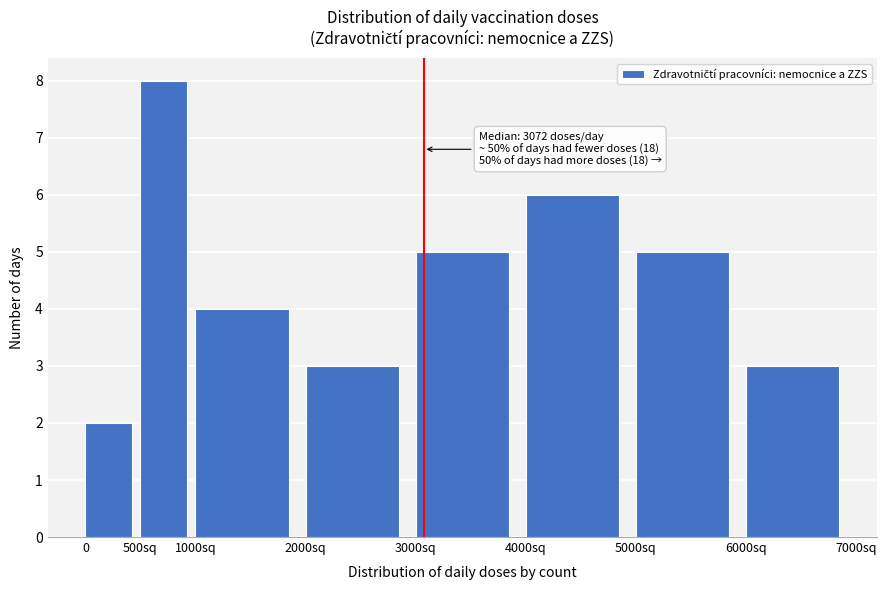

Reading left to right, extract all data points from this chart.

2	8	4	3	5	6	5	3